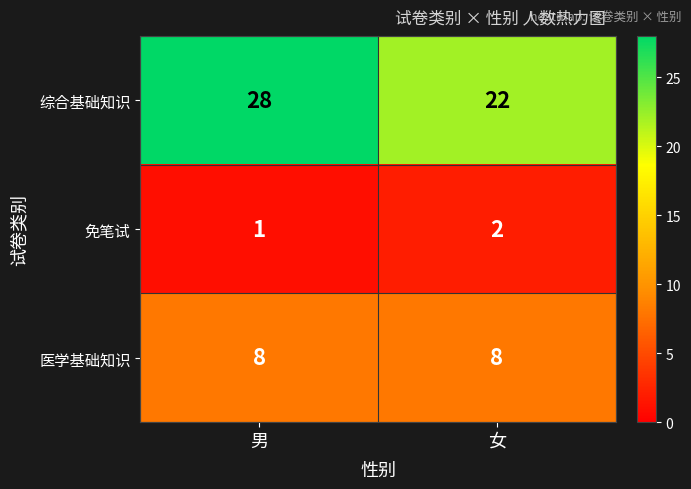

True or false: 免笔试 has a value of 1 at 男.

True